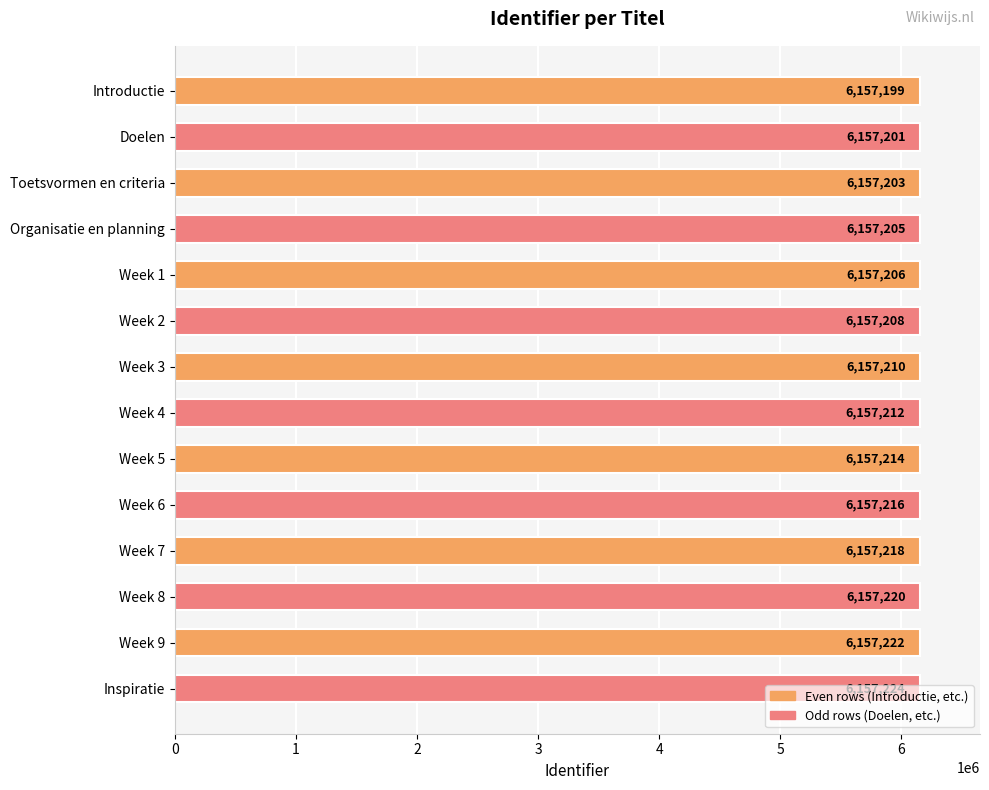

Where is the data nearest to the value 6157211?

Week 3